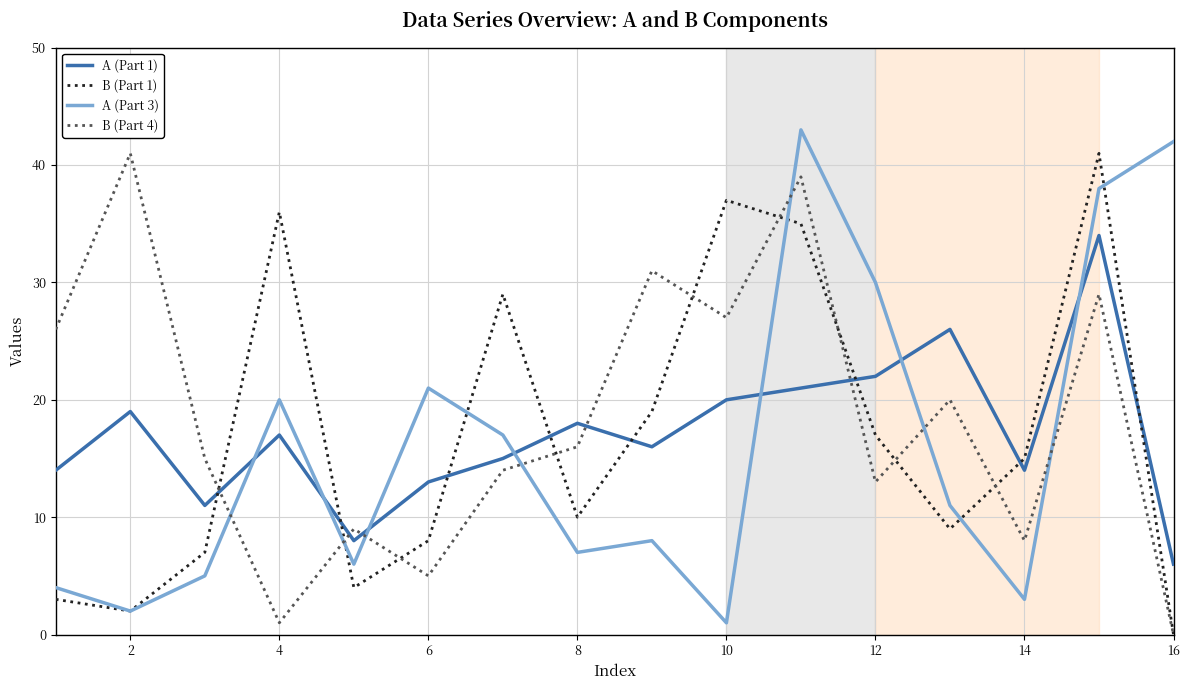

At how many categories does at least one series exceed 39?

4